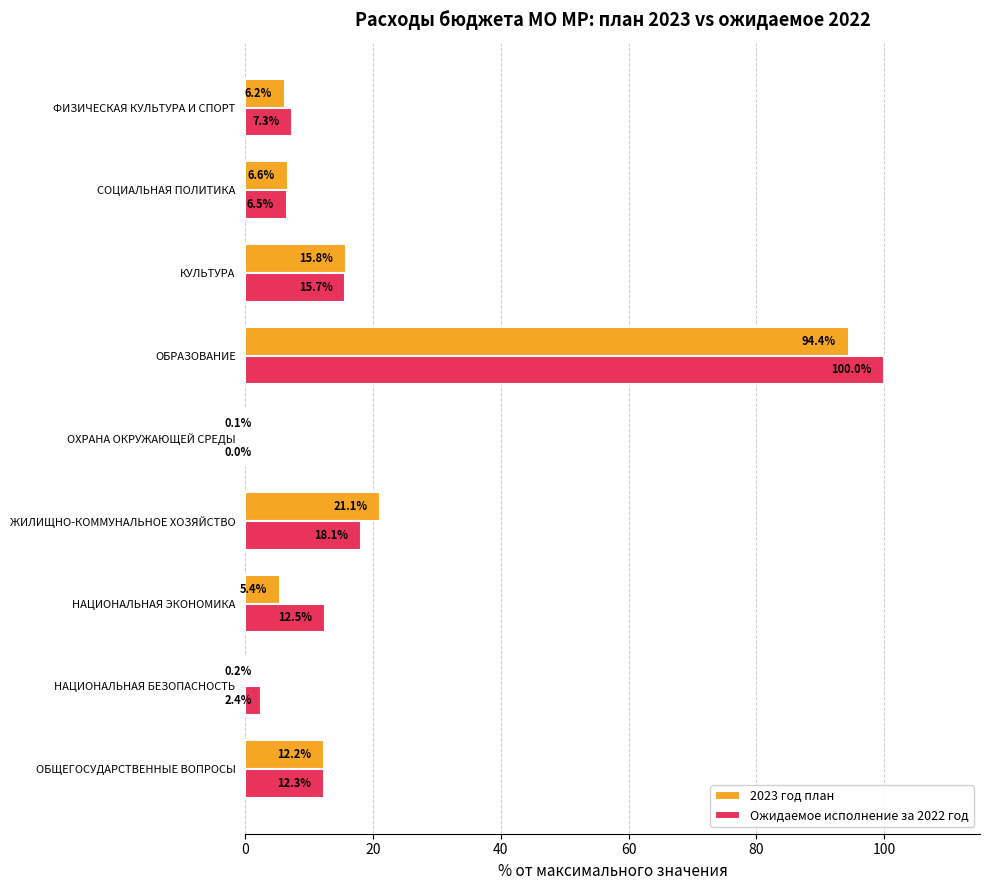

What is the greatest value displayed?

100.0